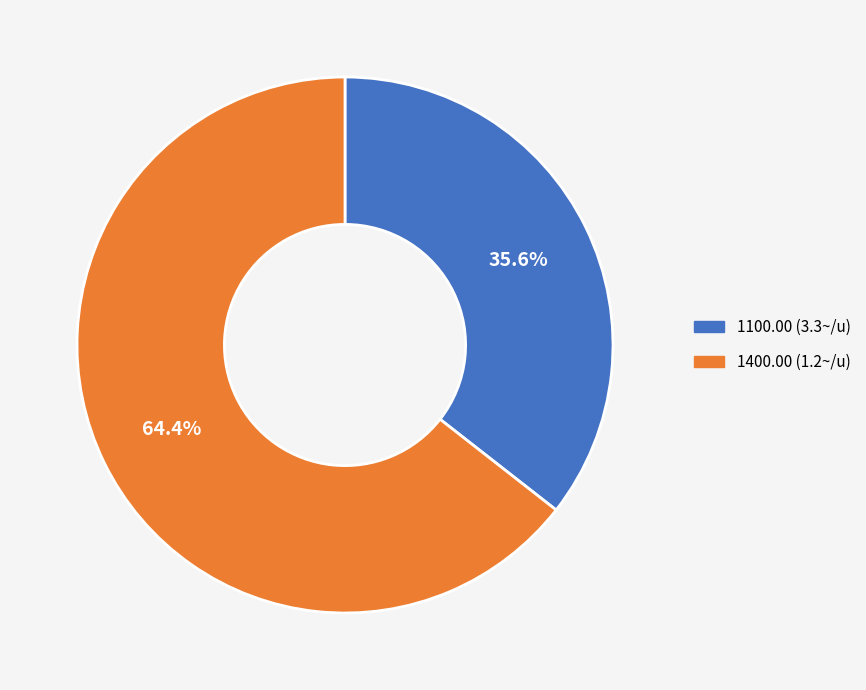

What is the ratio of the value at 1100.00 (3.3~/u) to the value at 1400.00 (1.2~/u)?

0.6